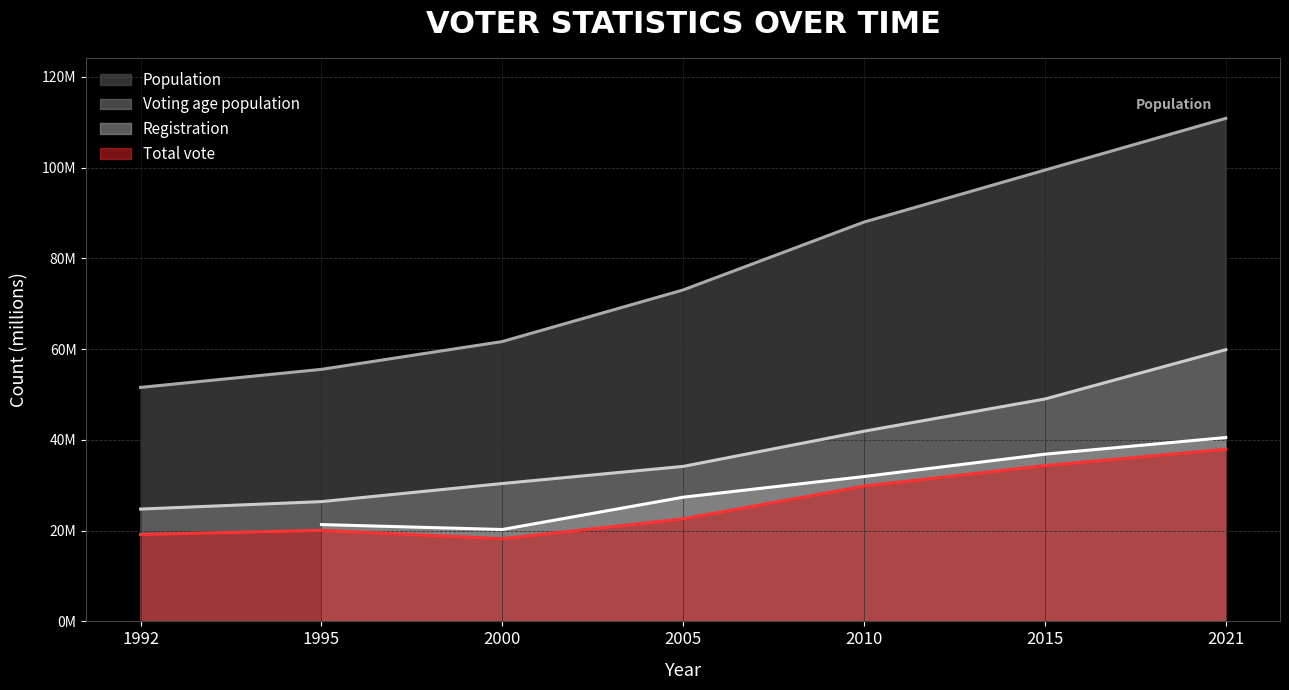

Which series has the largest range (max minus min)?

Population